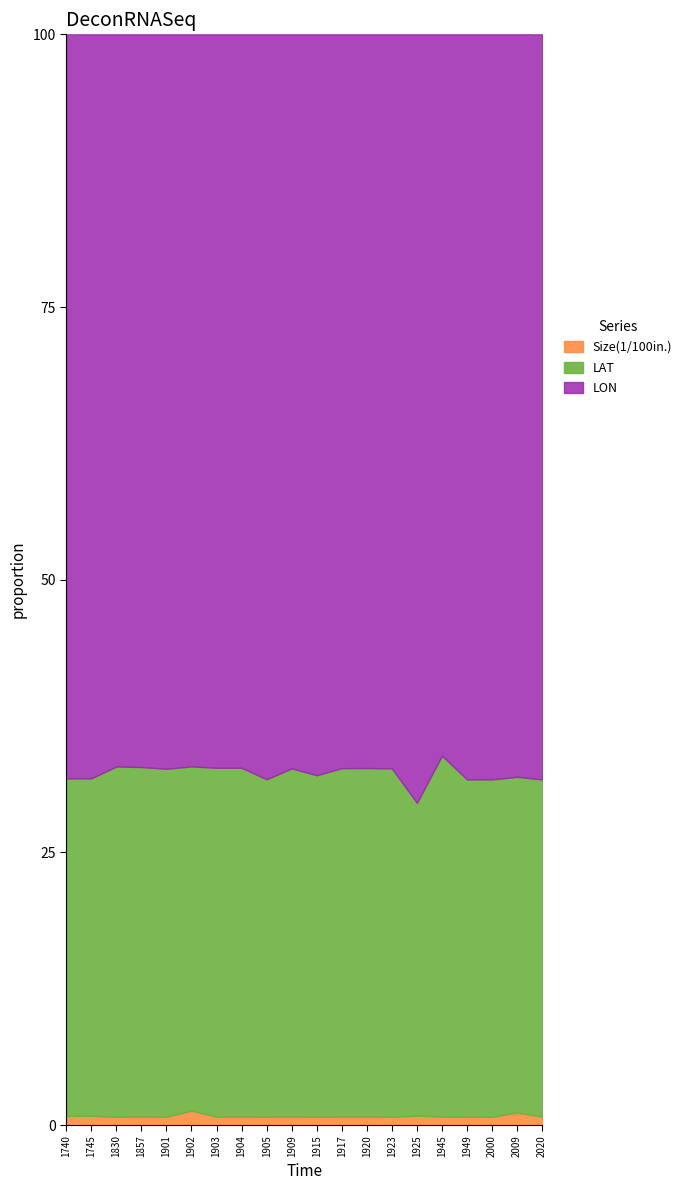

True or false: LON and Size(1/100in.) intersect in this chart.

False